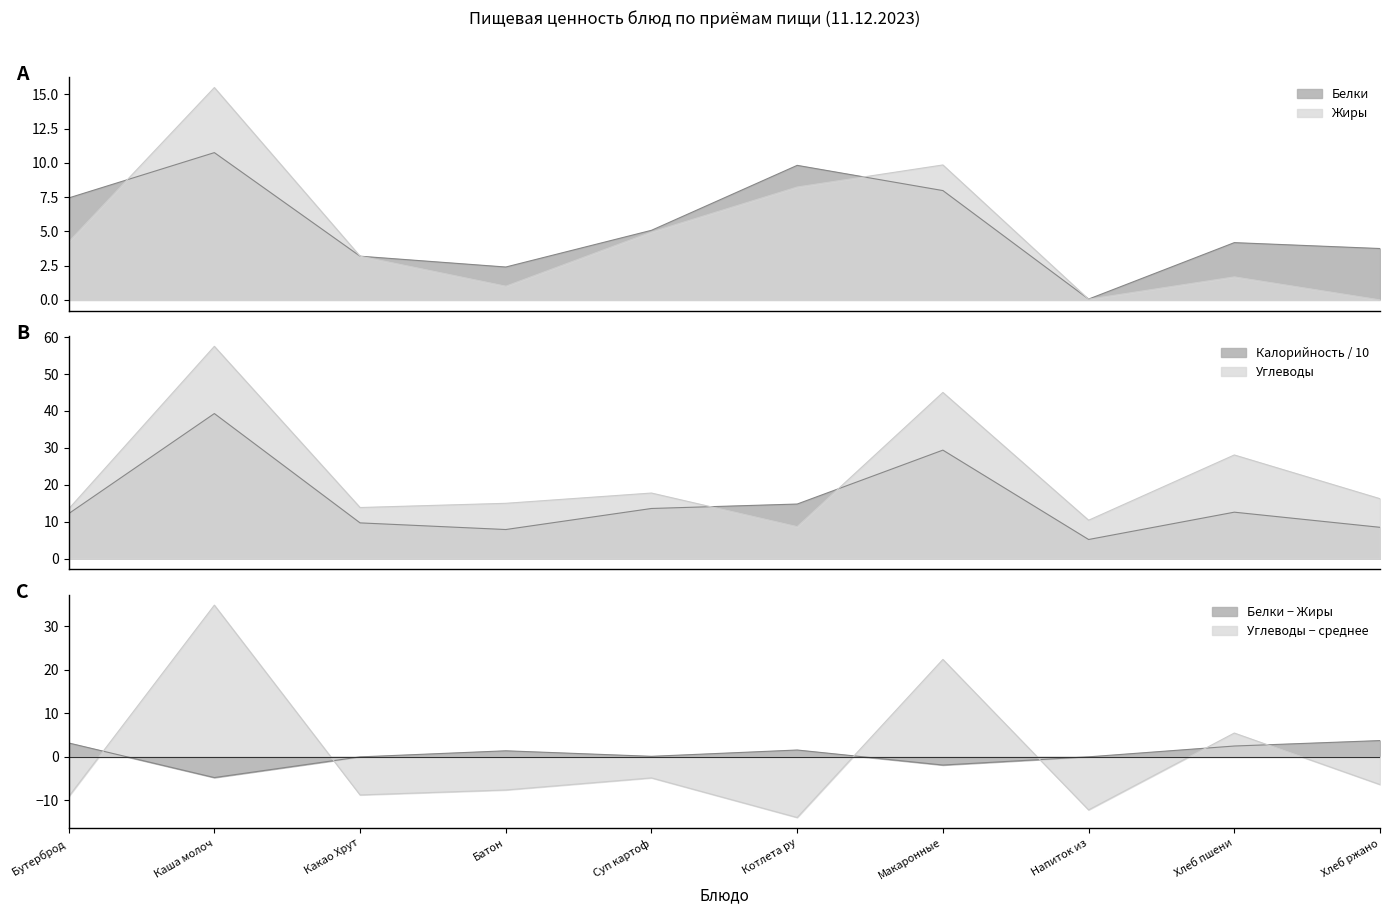

The value of Калорийность at Какао Хрут is 9.7. True or false?

True